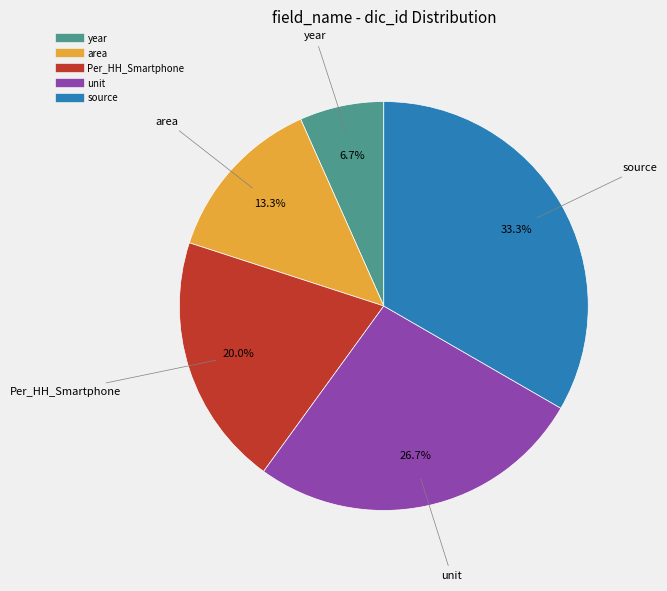

Approximately how many times larger is the value at unit compared to year?

4.0